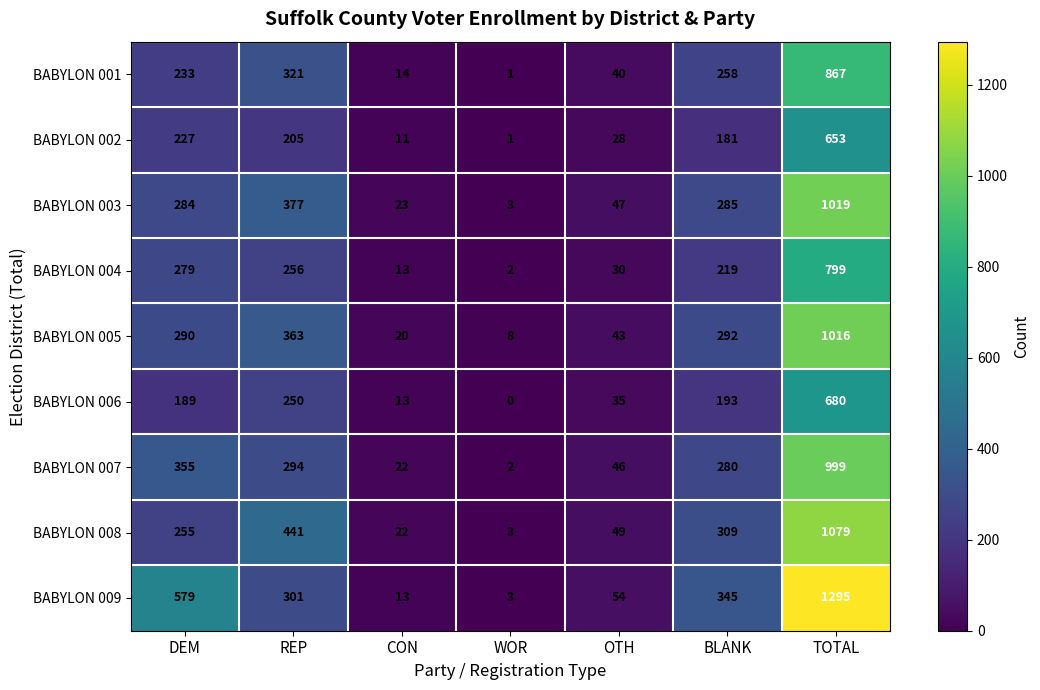

True or false: BABYLON 004 has a value of 387 at DEM.

False